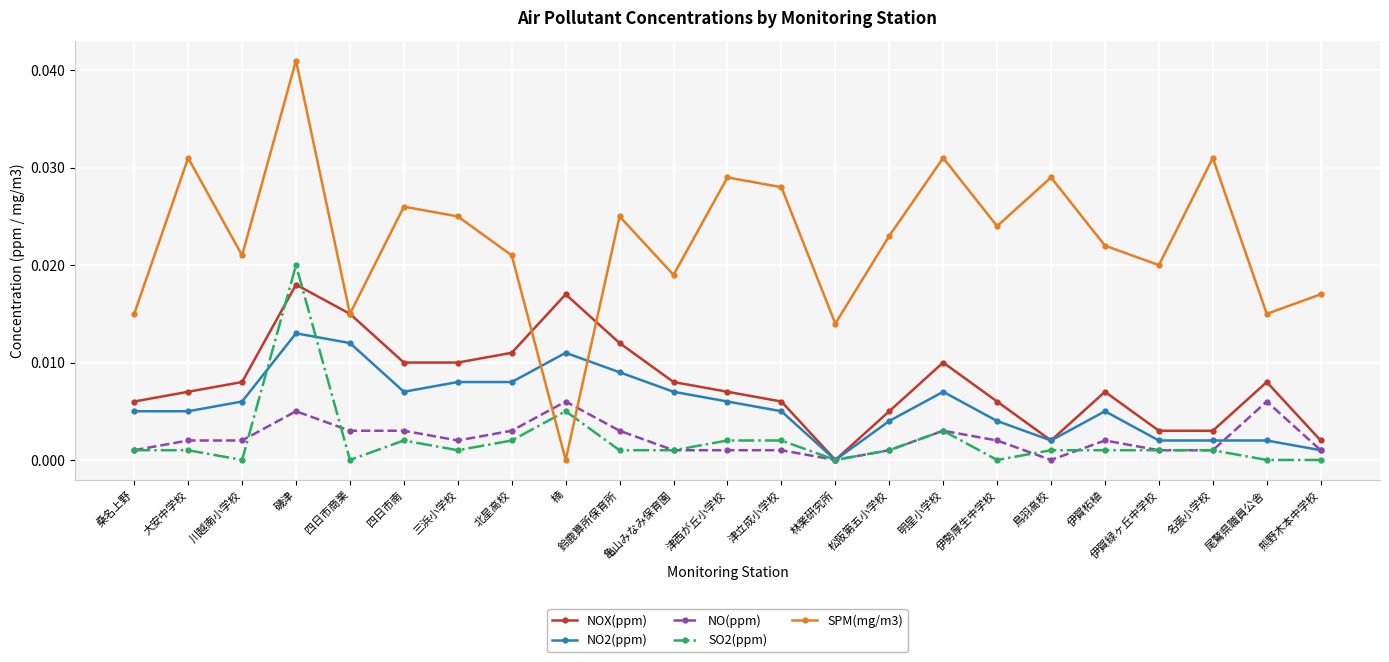

What is the label of the 10th point from the left?

鈴鹿算所保育所